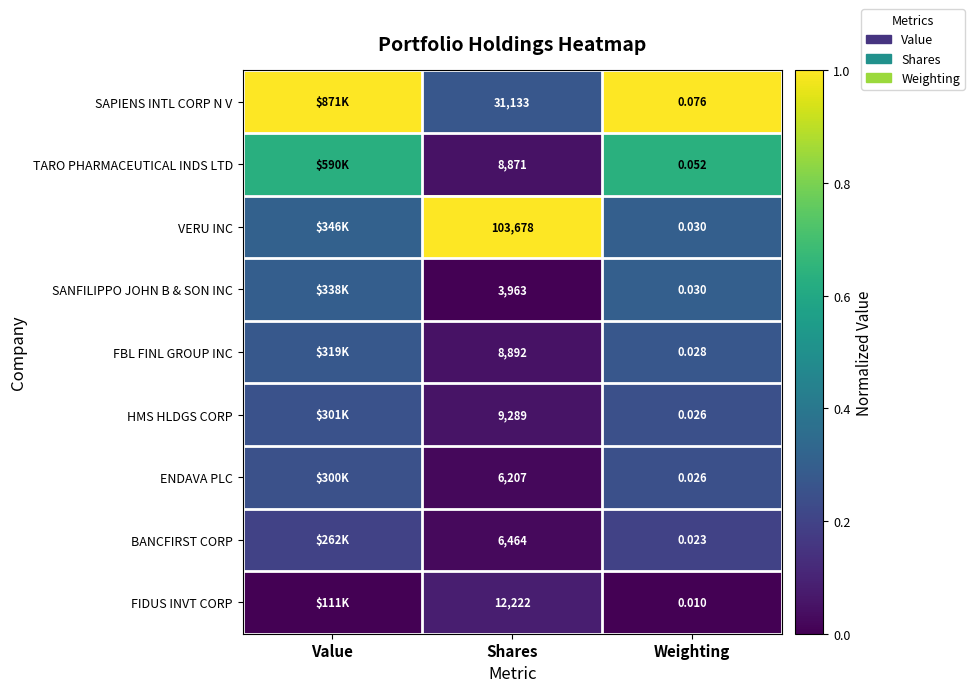

Rank the series at Shares from lowest to highest value.

SANFILIPPO JOHN B & SON INC, ENDAVA PLC, BANCFIRST CORP, TARO PHARMACEUTICAL INDS LTD, FBL FINL GROUP INC, HMS HLDGS CORP, FIDUS INVT CORP, SAPIENS INTL CORP N V, VERU INC